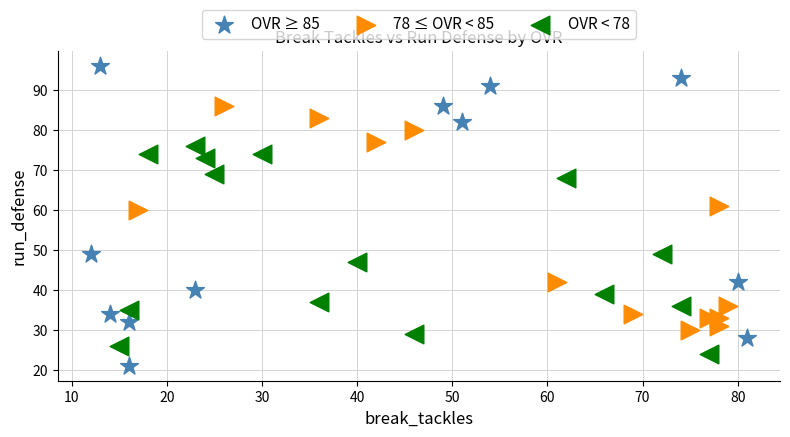

Which series has the largest Y range (max minus min)?

OVR ≥ 85